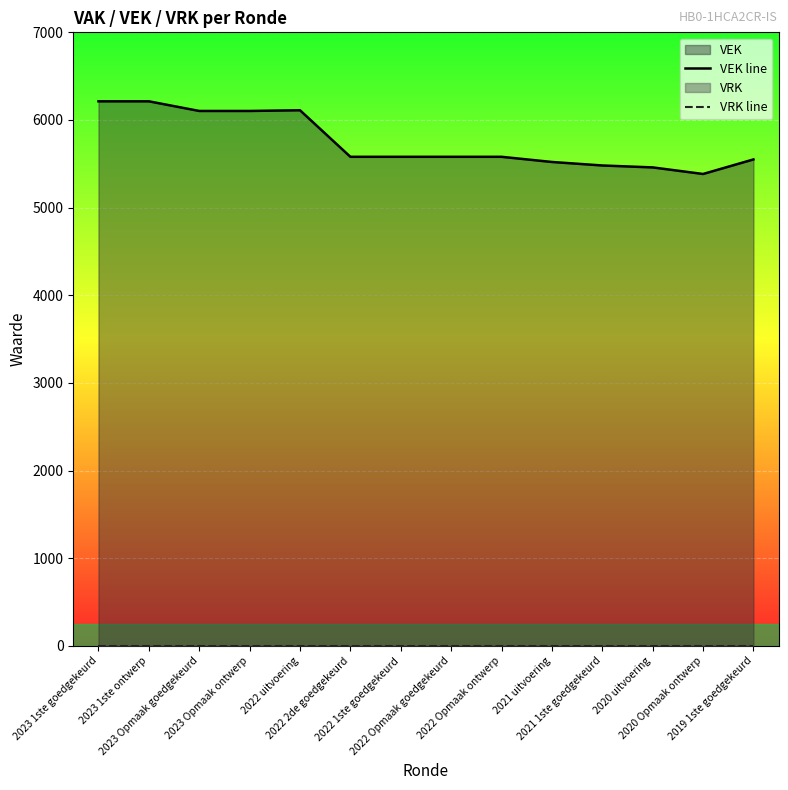

List the labels in order of VEK line value, largest first.

2023 1ste goedgekeurd, 2023 1ste ontwerp, 2022 uitvoering, 2023 Opmaak goedgekeurd, 2023 Opmaak ontwerp, 2022 2de goedgekeurd, 2022 1ste goedgekeurd, 2022 Opmaak goedgekeurd, 2022 Opmaak ontwerp, 2019 1ste goedgekeurd, 2021 uitvoering, 2021 1ste goedgekeurd, 2020 uitvoering, 2020 Opmaak ontwerp